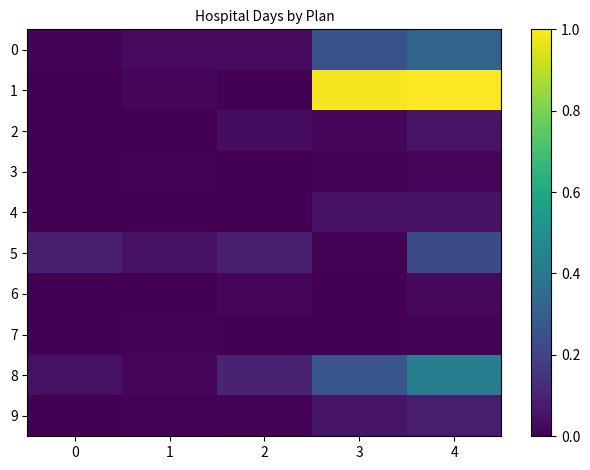

Between 1 and 3, which is larger?

3